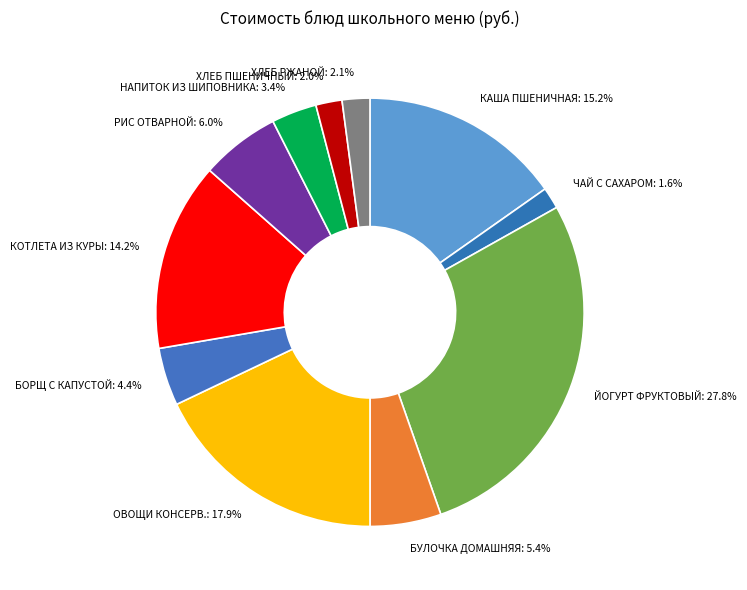

Combined, do НАПИТОК ИЗ ШИПОВНИКА and БУЛОЧКА ДОМАШНЯЯ account for over 50%?

No